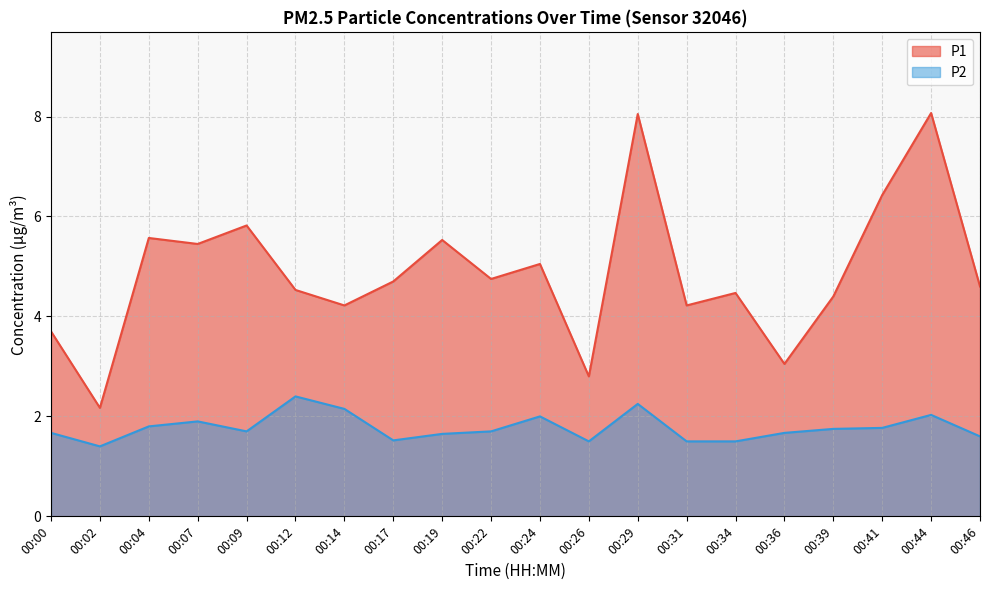

True or false: P2 has more than 1 points higher than both neighbors.

True